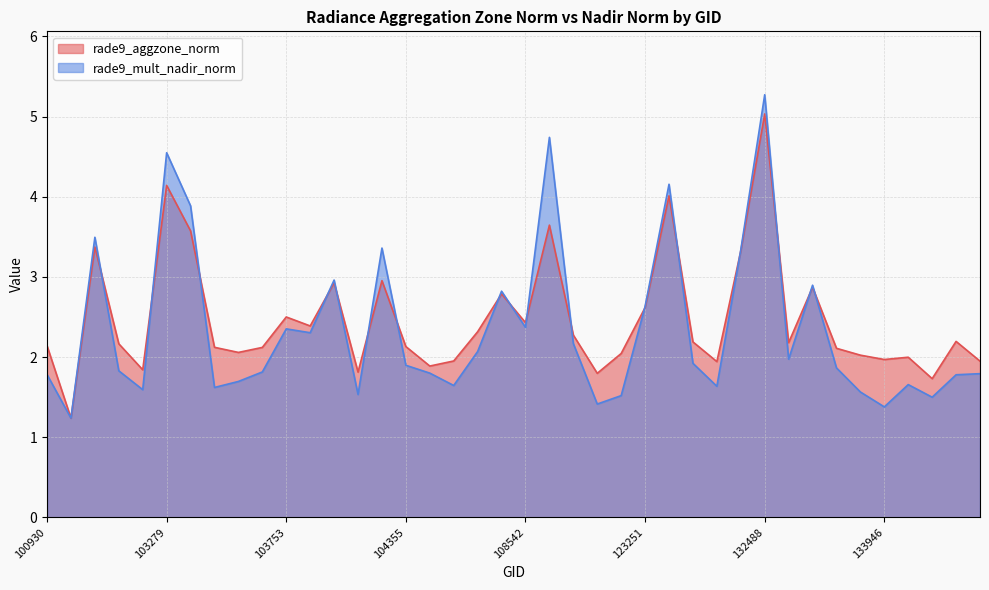

At which label does rade9_aggzone_norm first exceed 2?

100930